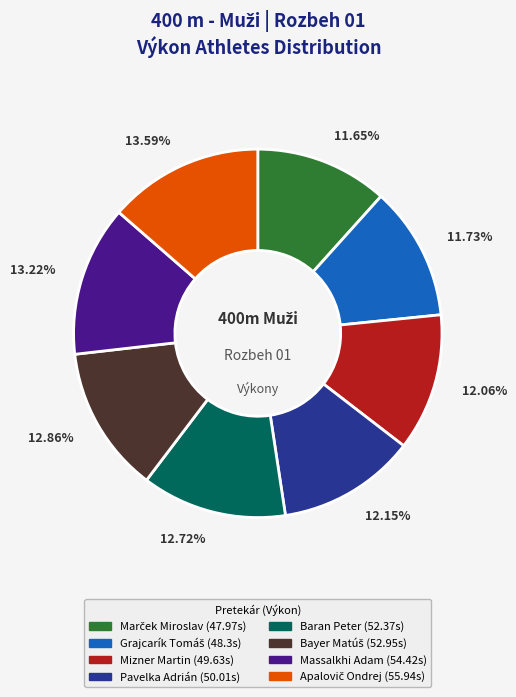

Is there any slice that represents more than half of the pie?

No